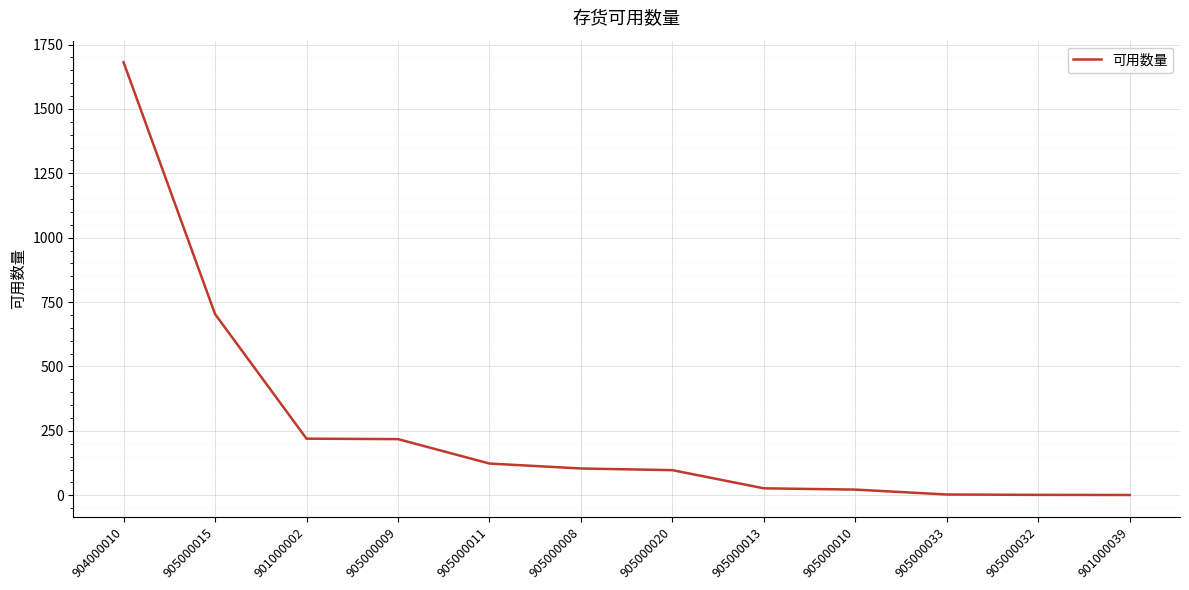

At which label does the data first exceed 104?

904000010